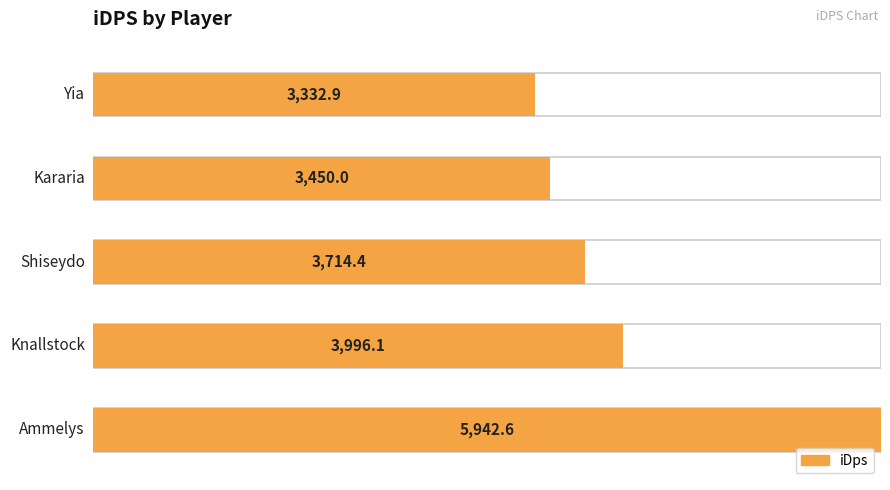

What is the change in value from Knallstock to Shiseydo?

-281.8